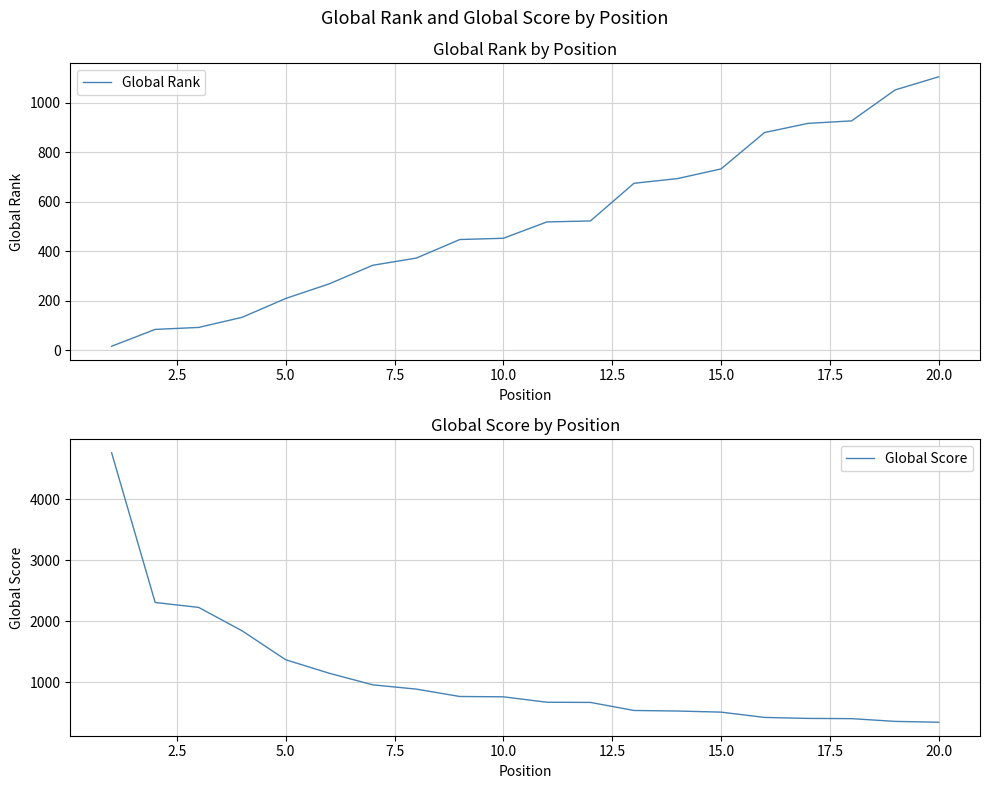

What is the minimum value for Global Score?

344